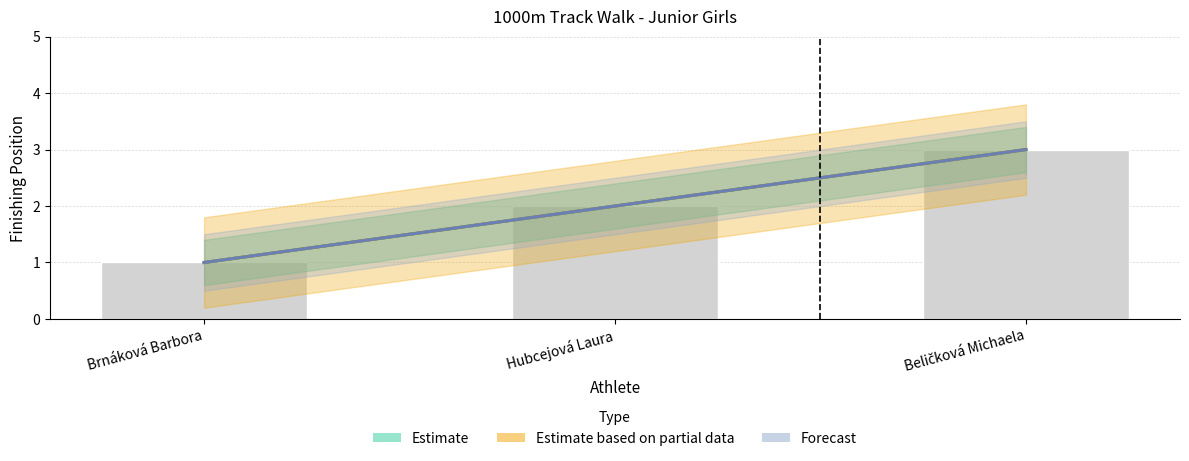

What is the average value?

2